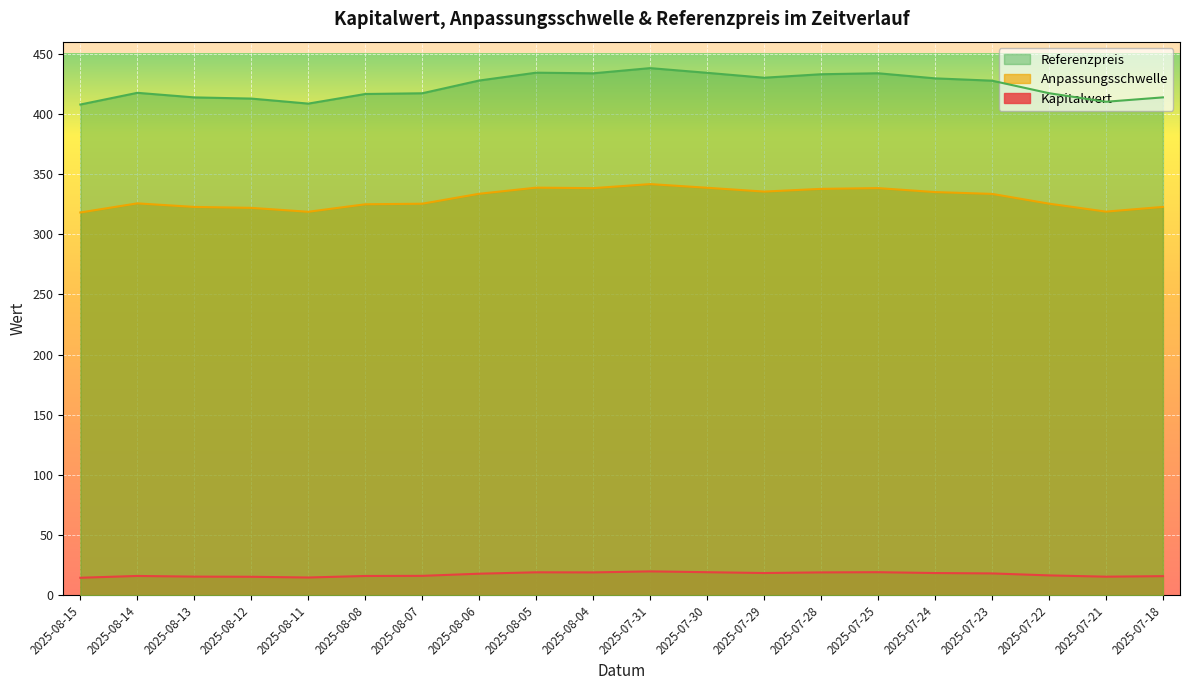

Where is Referenzpreis nearest to the value 422?

2025-08-14